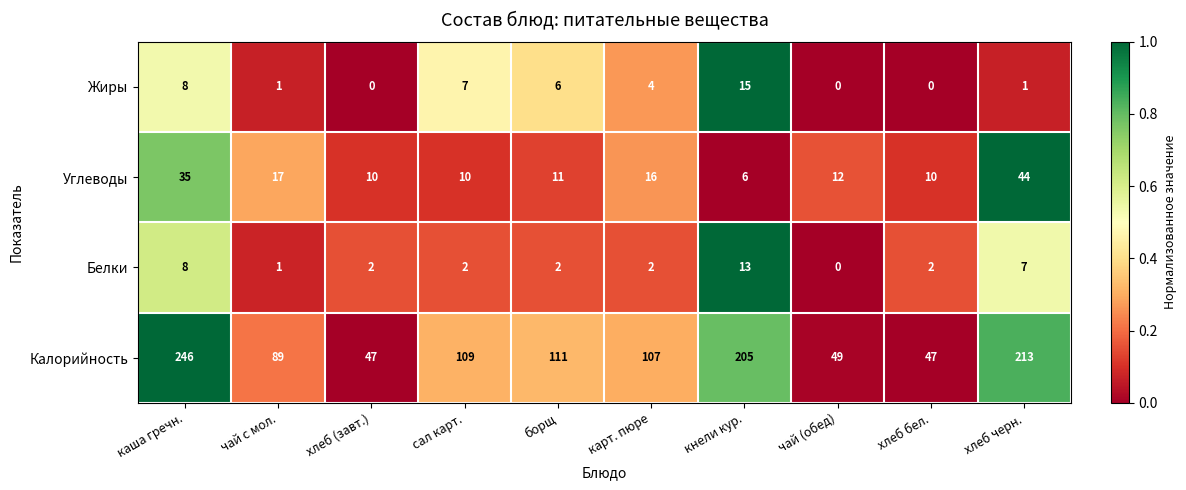

What is the spread (max minus min) of values at хлеб бел.?

47